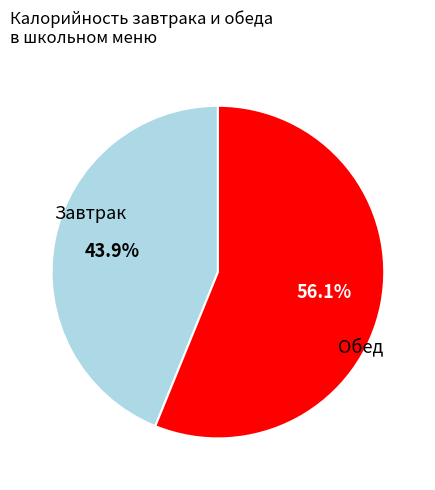

Is there a majority slice in this chart?

Yes